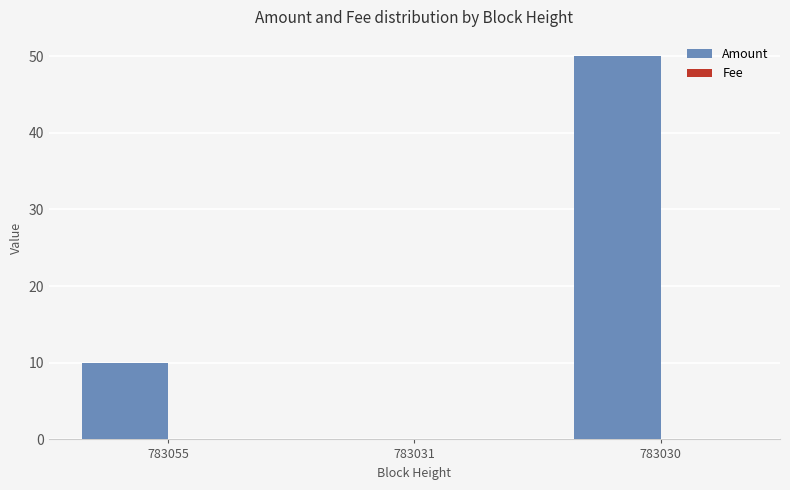

At which category is the sum across all series the highest?

783030